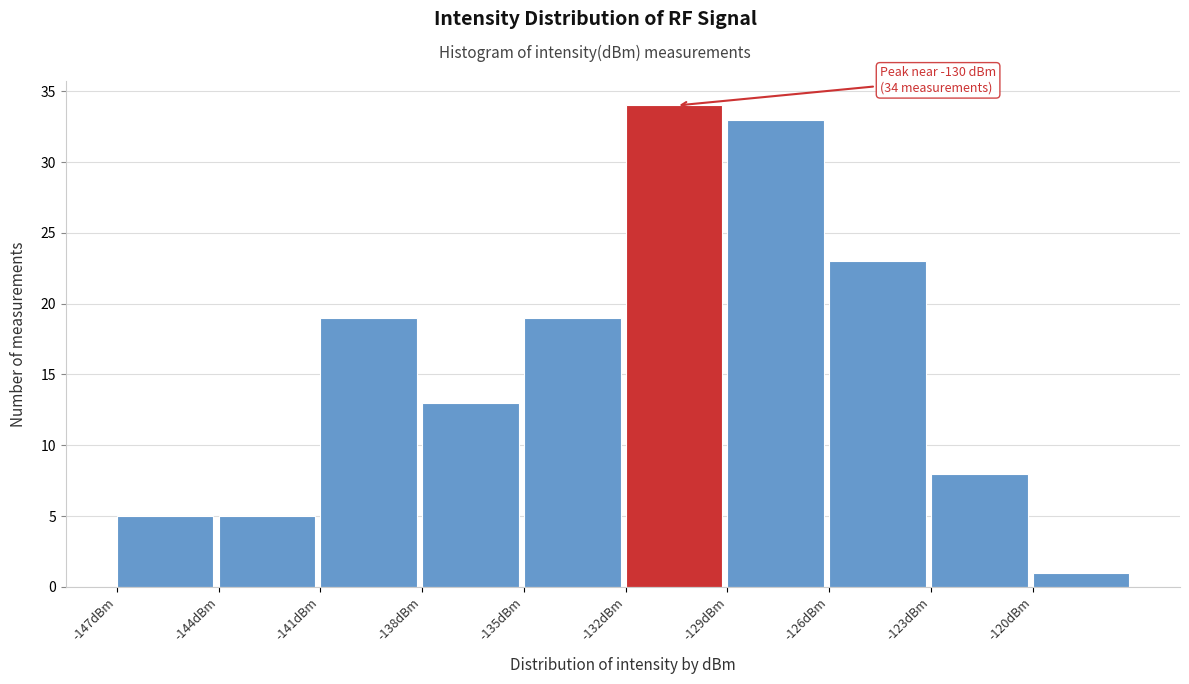

Which range on the x-axis has the tallest bar?

-132 to -129